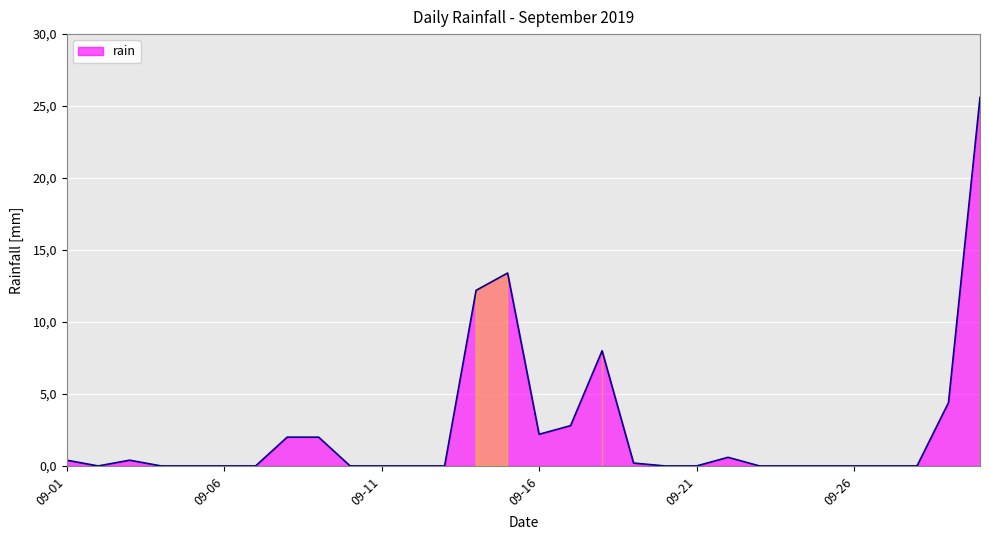

List the labels in order of value, smallest first.

2019-09-02, 2019-09-04, 2019-09-05, 2019-09-06, 2019-09-07, 2019-09-10, 2019-09-11, 2019-09-12, 2019-09-13, 2019-09-20, 2019-09-21, 2019-09-23, 2019-09-24, 2019-09-25, 2019-09-26, 2019-09-27, 2019-09-28, 2019-09-19, 2019-09-01, 2019-09-03, 2019-09-22, 2019-09-08, 2019-09-09, 2019-09-16, 2019-09-17, 2019-09-29, 2019-09-18, 2019-09-14, 2019-09-15, 2019-09-30